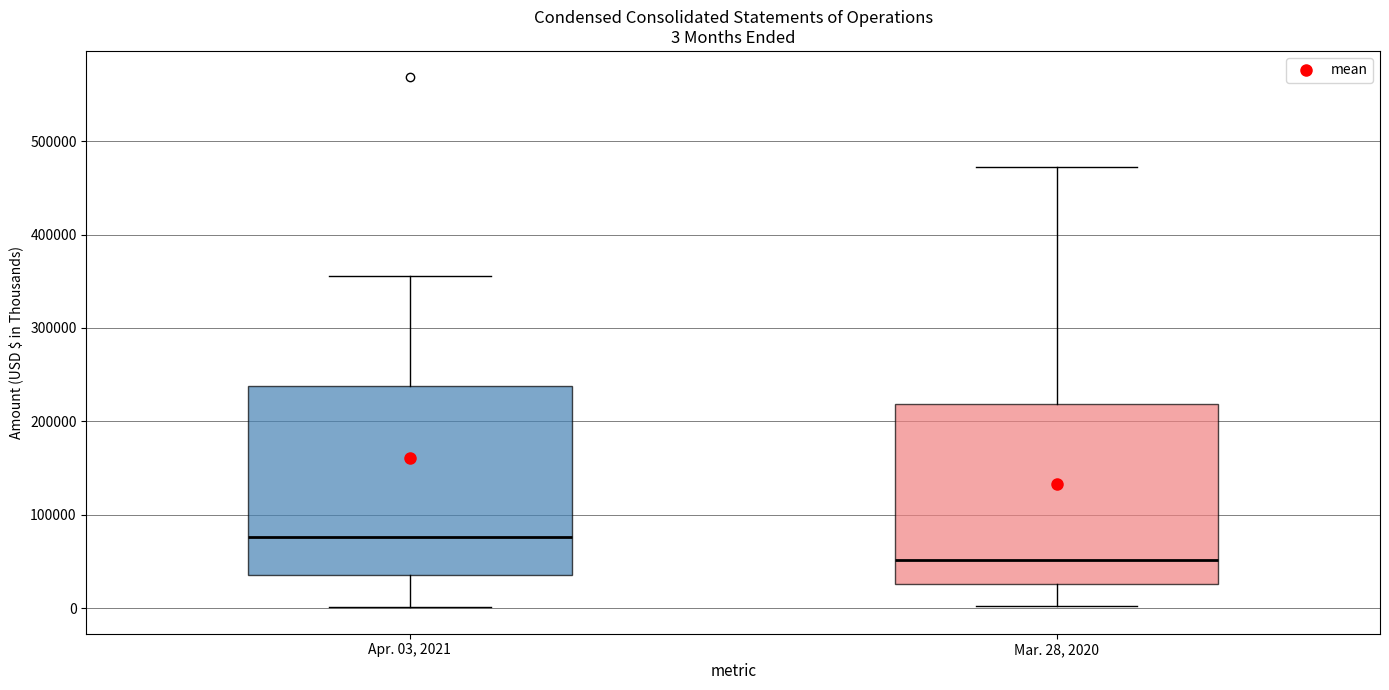

Comparing the boxes themselves (not the whiskers), which one is the tallest?

Apr. 03, 2021